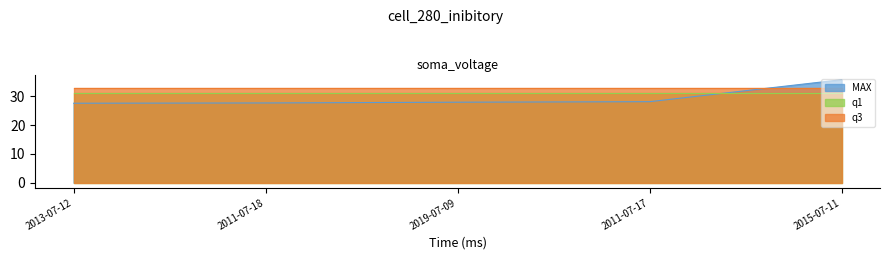

How many data points does each series have?

5